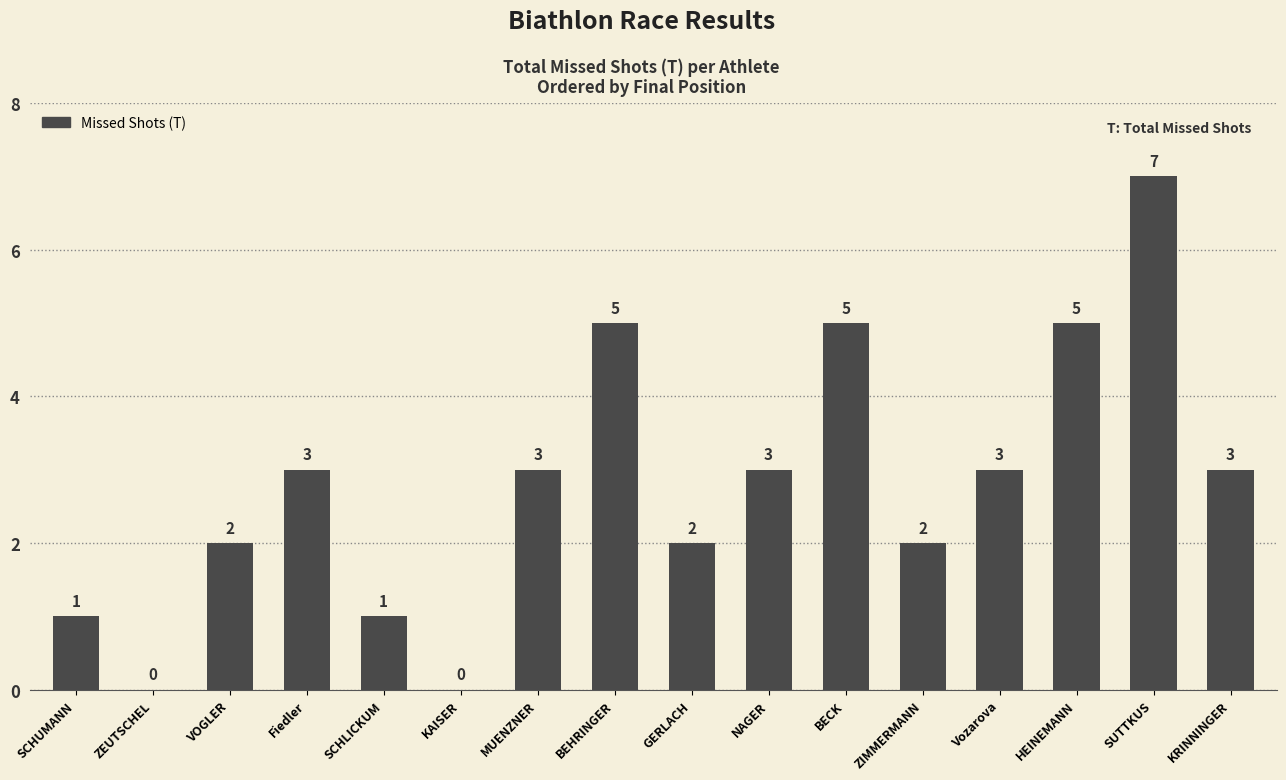

Which has a higher value, HEINEMANN or MUENZNER?

HEINEMANN